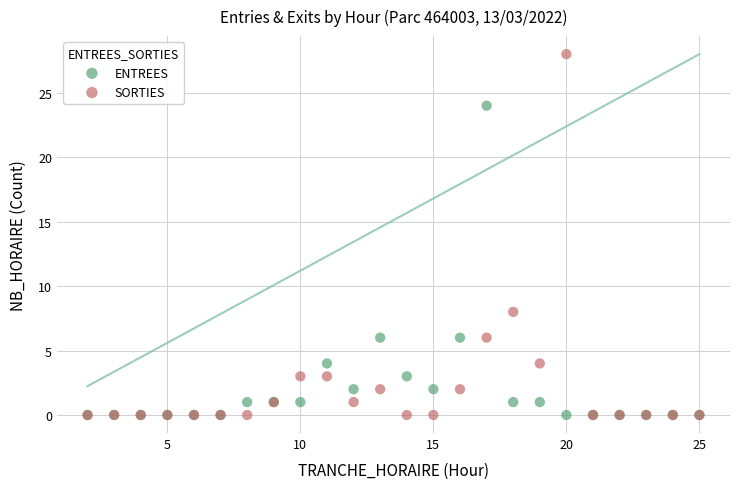

In the SORTIES series, what Y value is closest to 14?

8